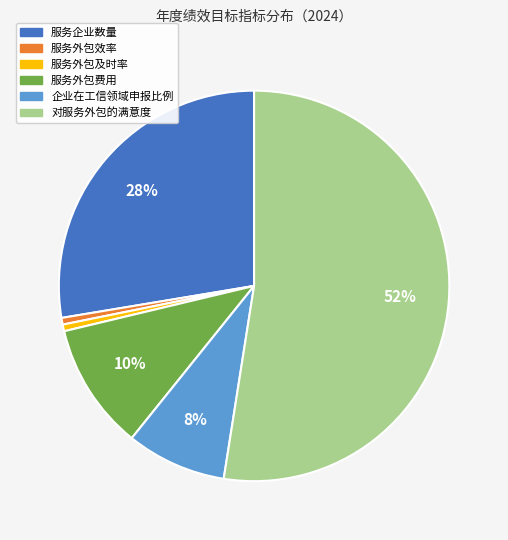

To the nearest percent, what percentage of the pie is 对服务外包的满意度?

52%